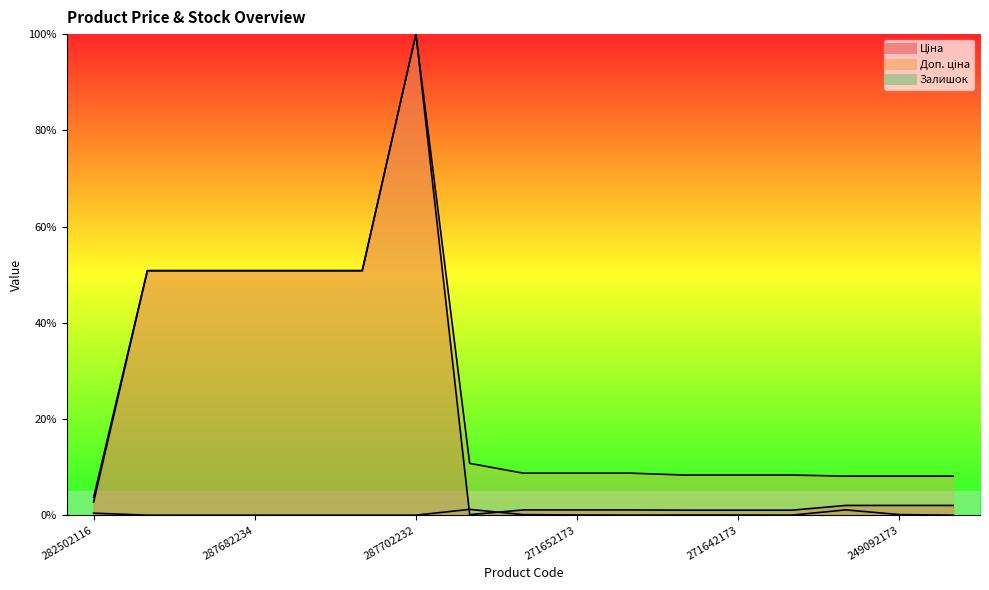

At which category does the chart reach its peak across all series?

287702232